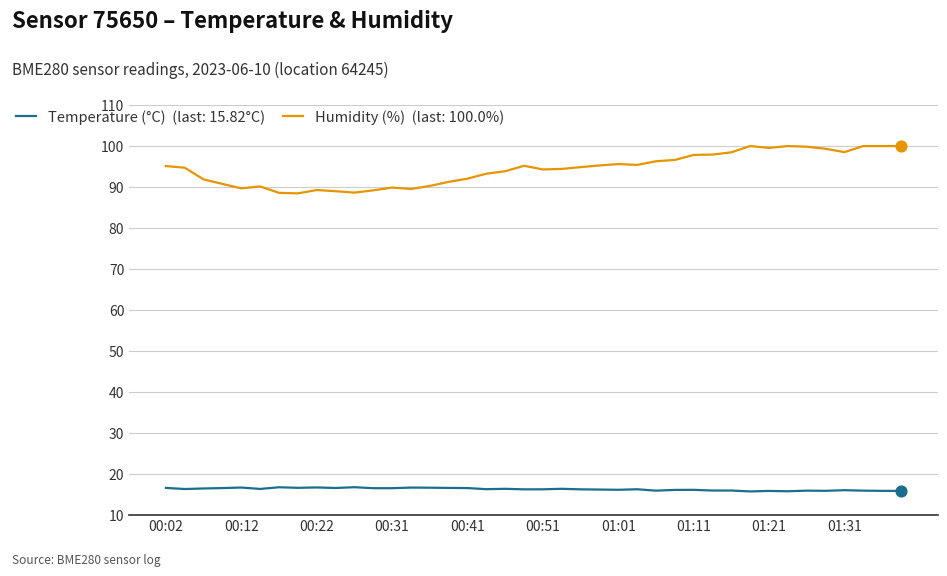

What is the smallest value displayed?

15.7